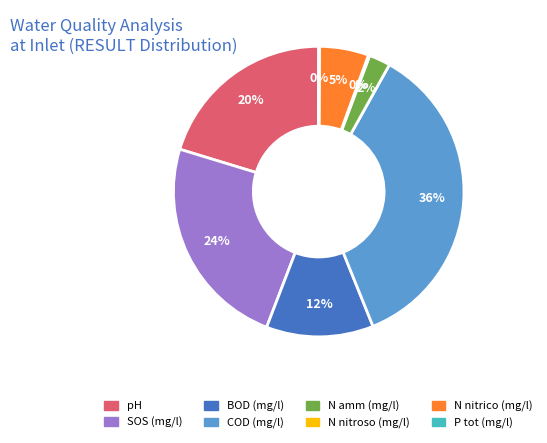

What percentage is the SOS (mg/l) slice, to the nearest percent?

24%